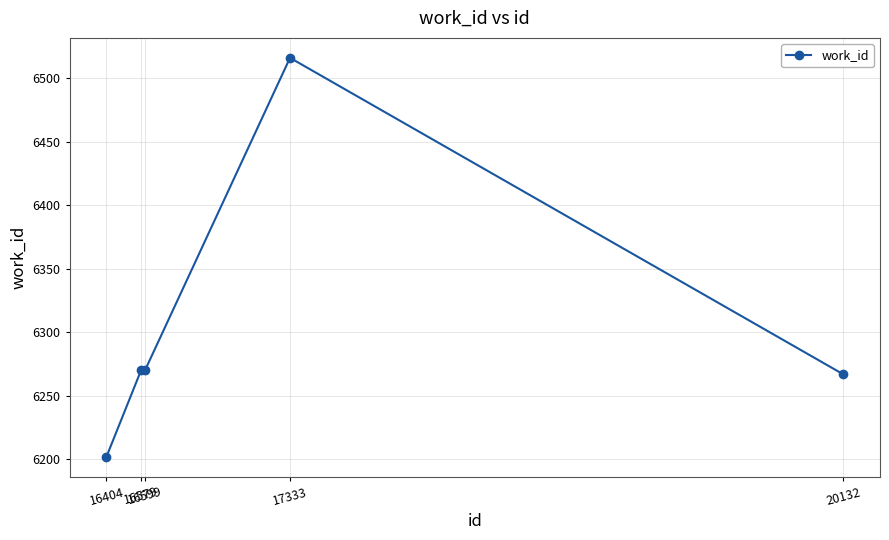

True or false: the data shows 4019 at 16404.

False